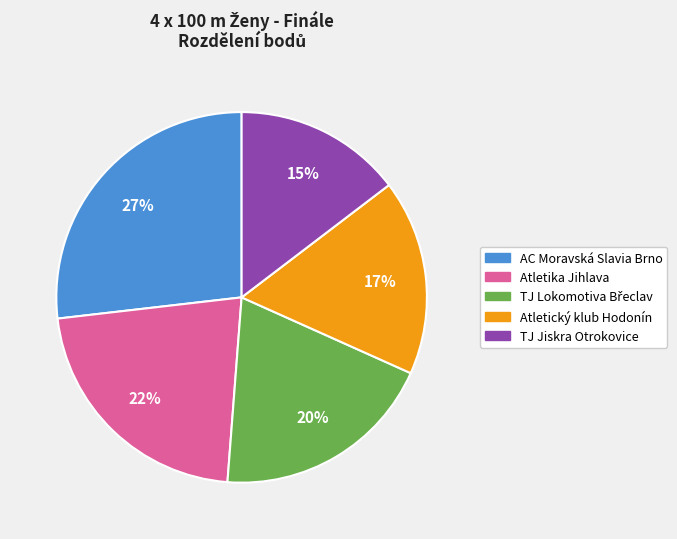

Is the sum of AC Moravská Slavia Brno and TJ Jiskra Otrokovice greater than half?

No